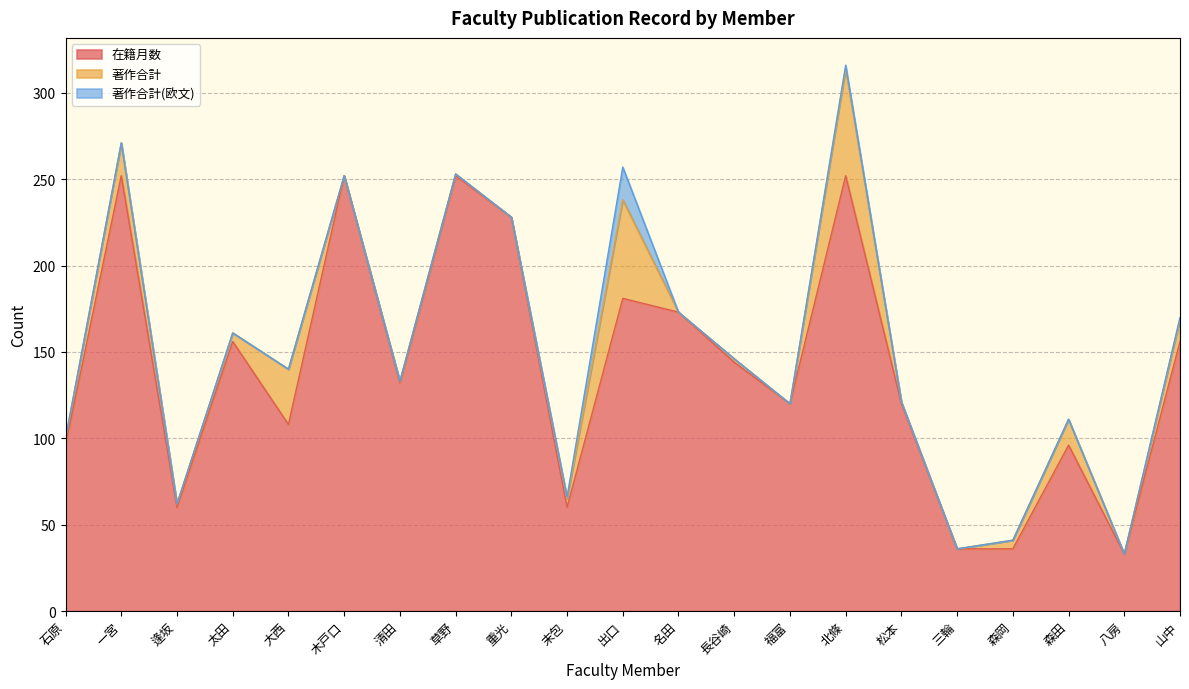

Reading left to right, what are all the values shown in this chart?

在籍月数: 石原=96	一宮=252	逢坂=60	太田=156	大西=108	木戸口=252	清田=132	草野=252	重光=228	末包=60	出口=181	名田=173	長谷崎=144	福富=120	北條=252	松本=120	三輪=36	森岡=36	森田=96	八房=33	山中=156
著作合計: 石原=4	一宮=19	逢坂=2	太田=5	大西=32	木戸口=0	清田=1	草野=1	重光=0	末包=5	出口=57	名田=0	長谷崎=2	福富=0	北條=62	松本=1	三輪=0	森岡=5	森田=15	八房=0	山中=13
著作合計(欧文): 石原=0	一宮=0	逢坂=0	太田=0	大西=0	木戸口=0	清田=0	草野=0	重光=0	末包=1	出口=19	名田=0	長谷崎=0	福富=0	北條=2	松本=0	三輪=0	森岡=0	森田=0	八房=0	山中=1